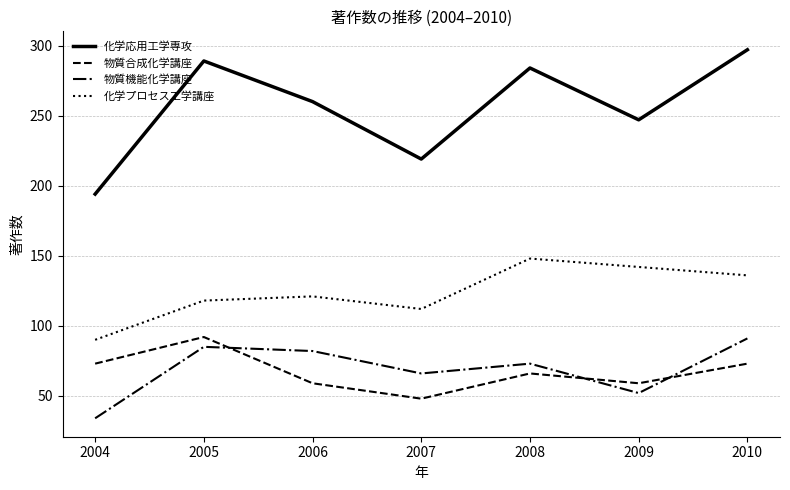

True or false: 化学プロセス工学講座 and 化学応用工学専攻 intersect in this chart.

False